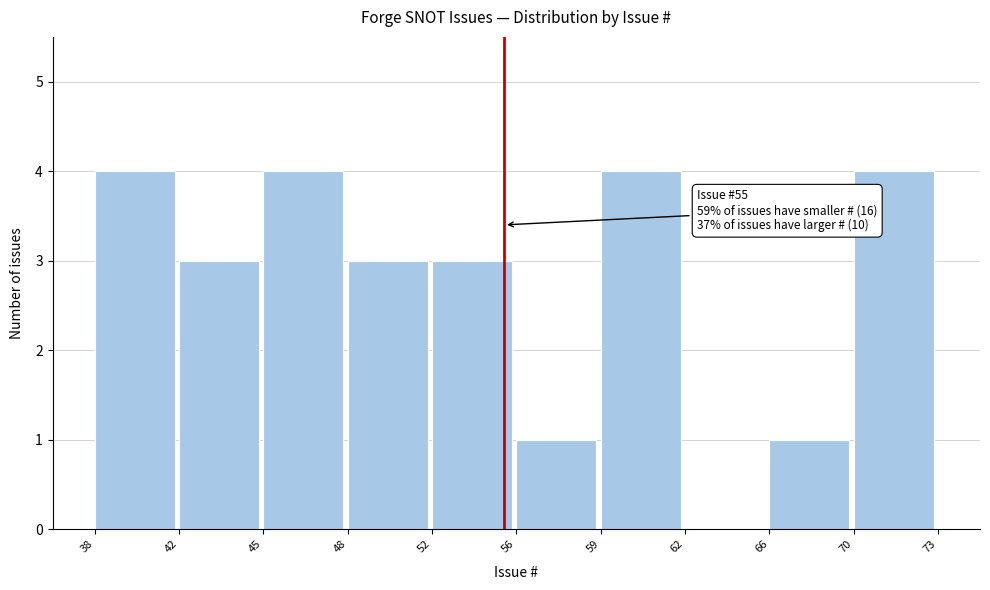

Reading right to left, what are all the values shown in this chart?

70=4	66=1	62=0	59=4	56=1	52=3	48=3	45=4	42=3	38=4